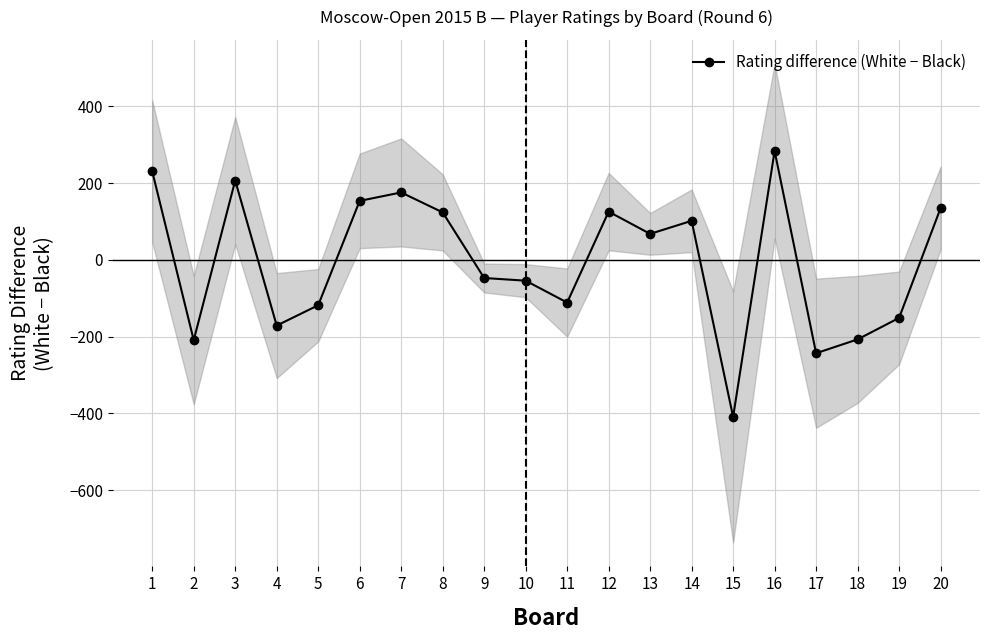

List the labels in order of value, largest first.

16, 1, 3, 7, 6, 20, 12, 8, 14, 13, 9, 10, 11, 5, 19, 4, 18, 2, 17, 15